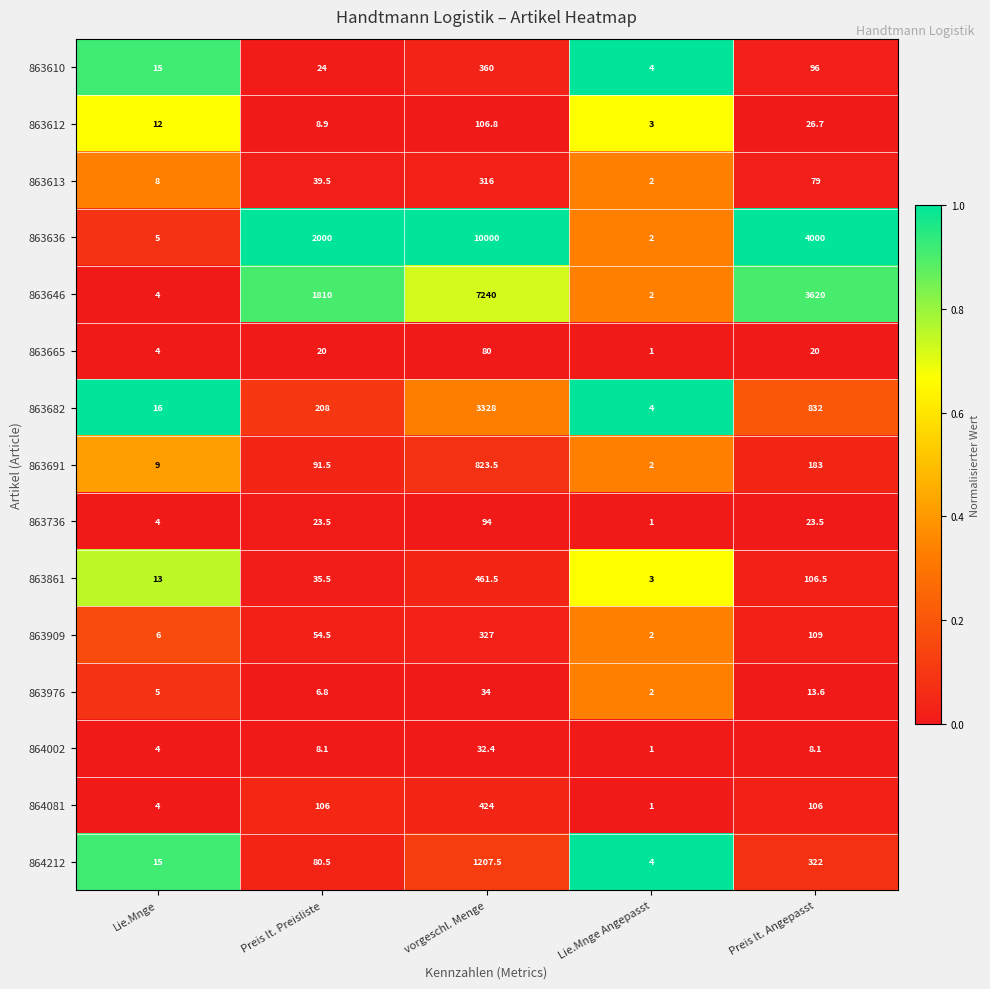

Rank the categories by 863976 value from highest to lowest.

vorgeschl. Menge, Preis lt. Angepasst, Preis lt. Preisliste, Lie.Mnge, Lie.Mnge Angepasst